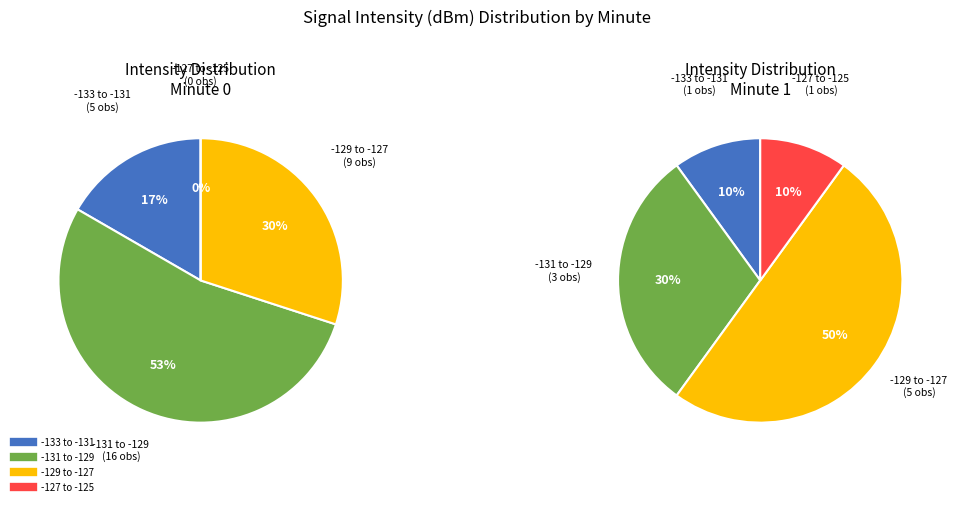

Do 25 and 38 together represent more than half of the pie?

No